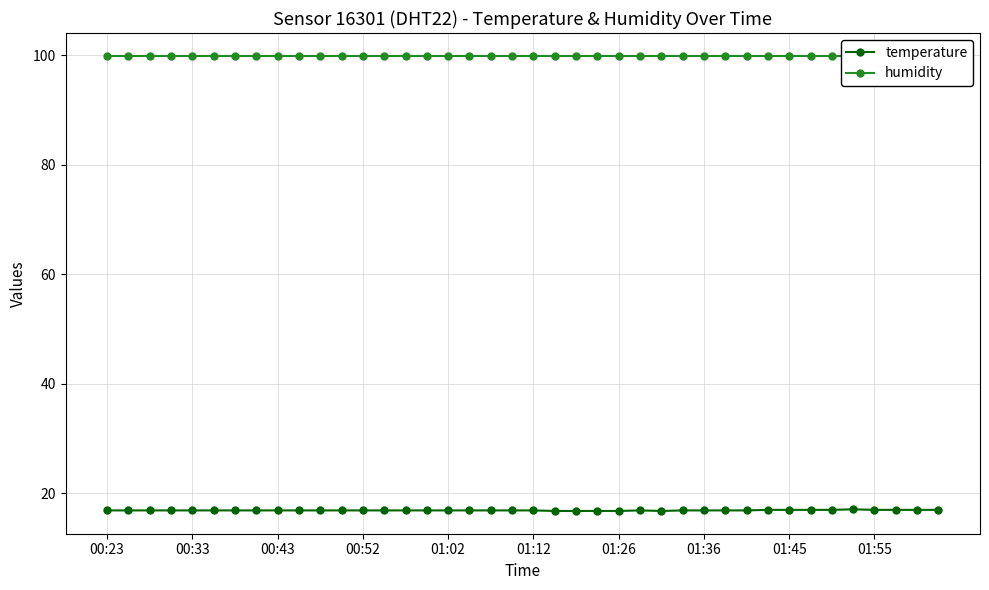

Is it true that temperature equals 29.0 at 01:12?

False